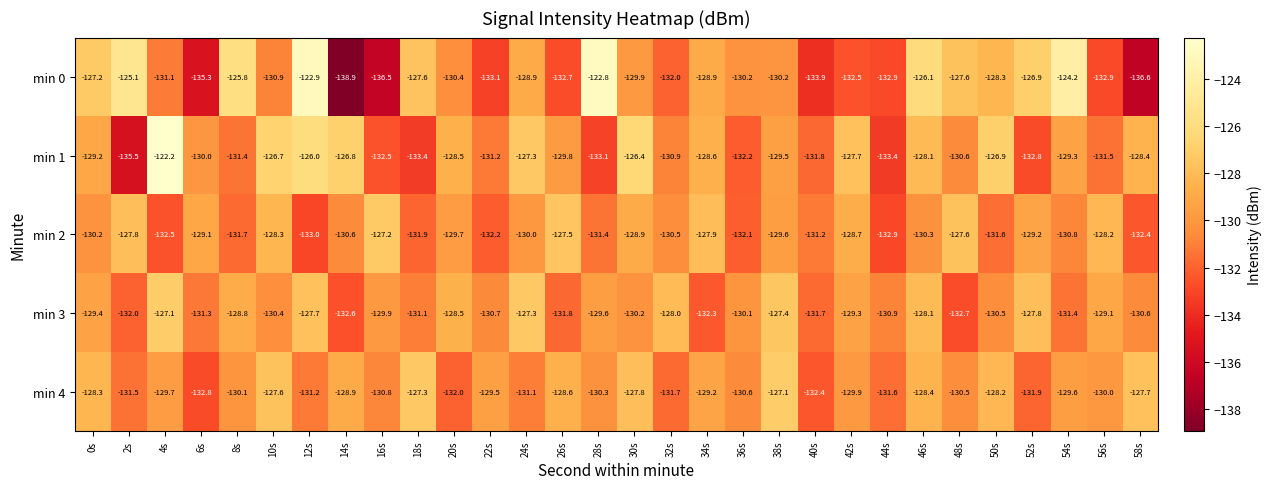

Rank the categories by min 4 value from lowest to highest.

6s, 40s, 20s, 52s, 32s, 44s, 2s, 12s, 24s, 16s, 36s, 48s, 28s, 8s, 56s, 42s, 4s, 54s, 22s, 34s, 14s, 26s, 46s, 0s, 50s, 30s, 58s, 10s, 18s, 38s